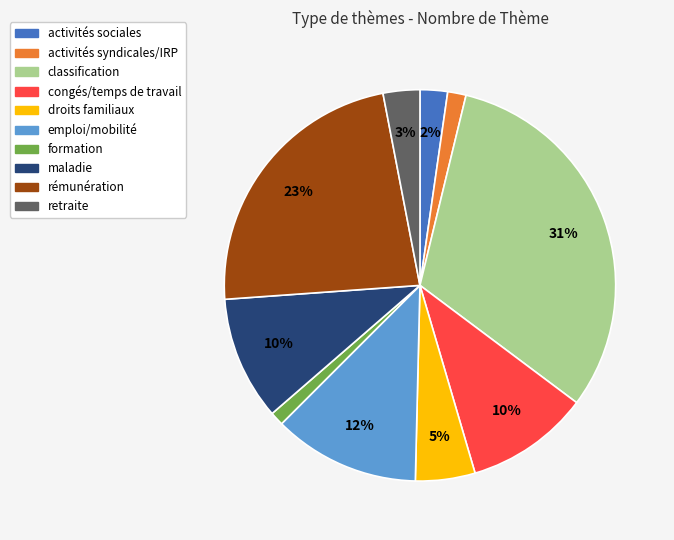

How many segments does this pie chart have?

10